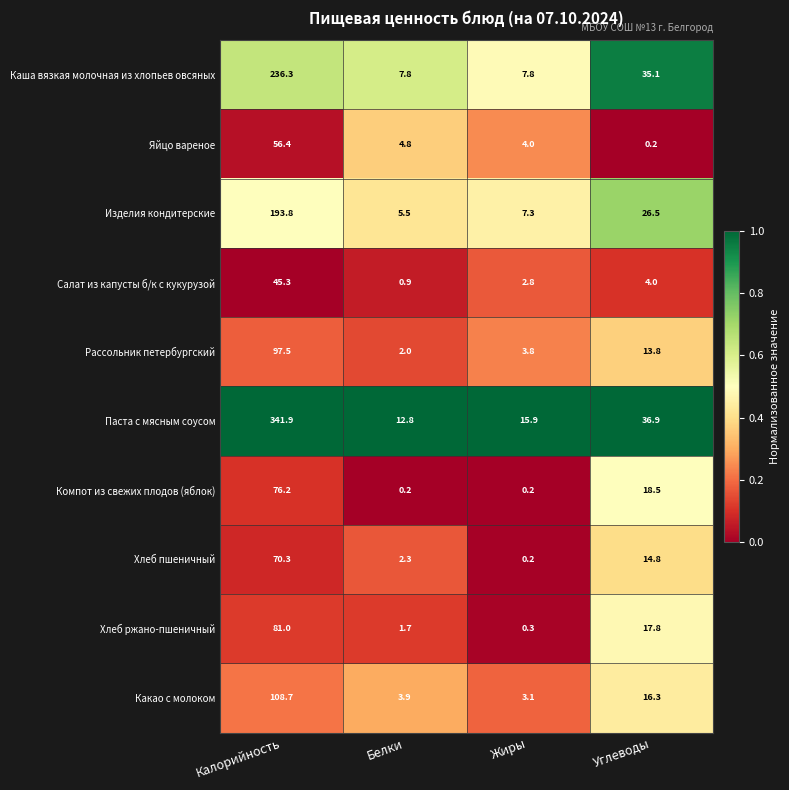

At which label is row_5 closest to 1?

Калорийность